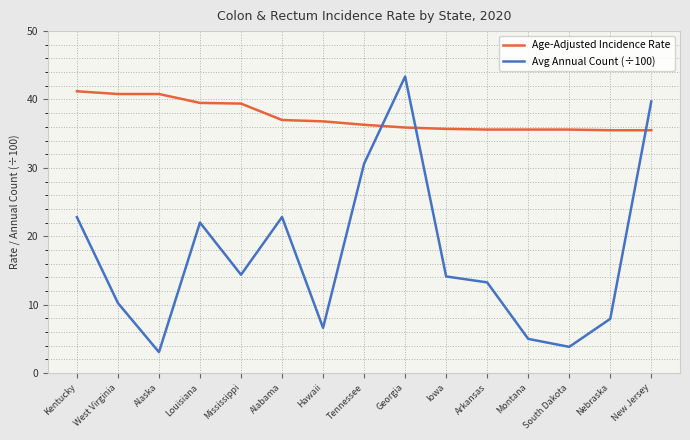

What position from the right is Georgia?

7